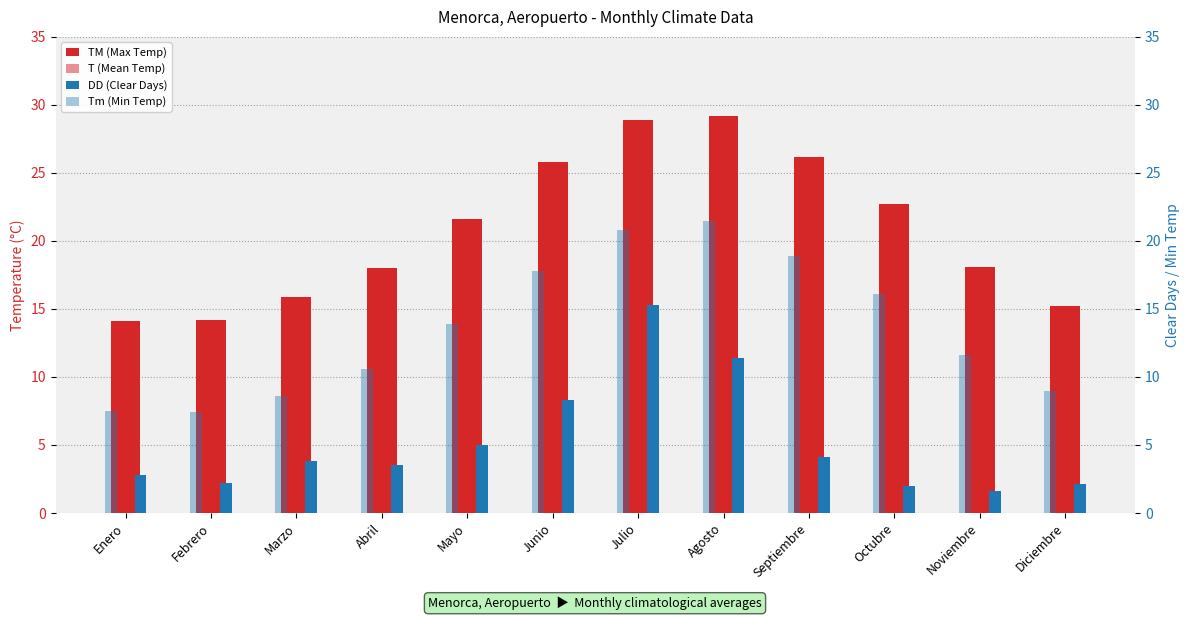

The Tm (Min Temp) series shows 20.8 at Julio. True or false?

True